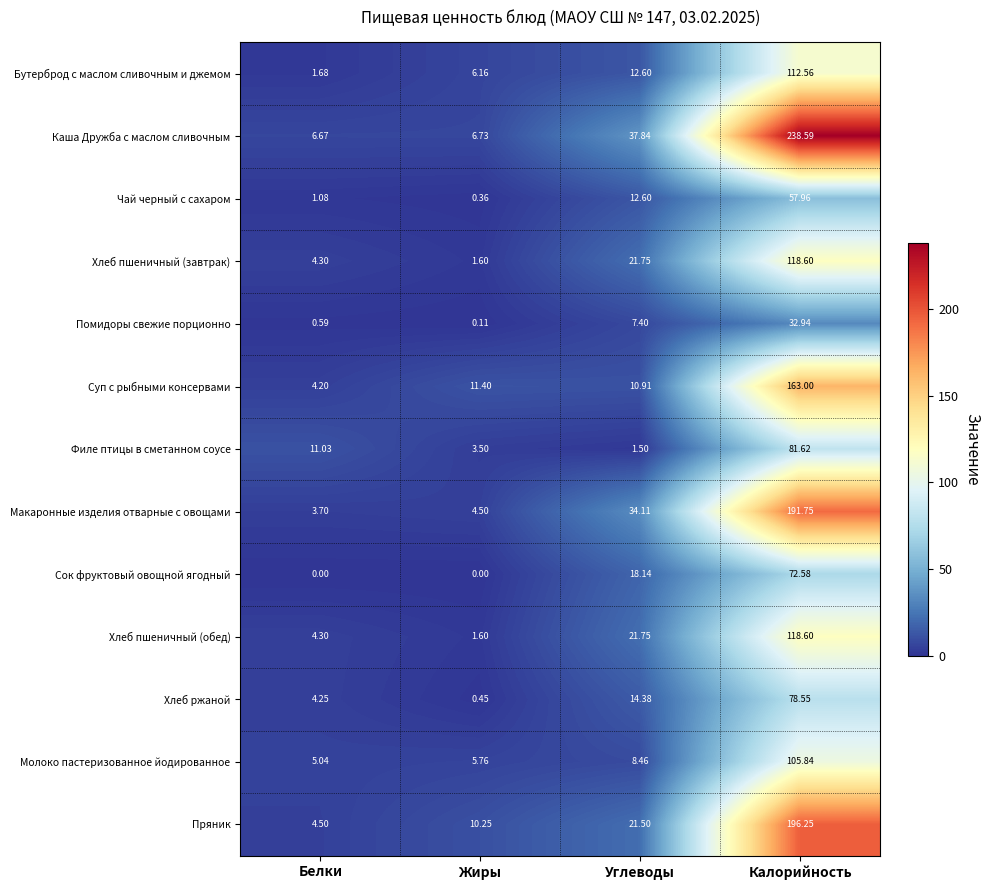

At which label does Хлеб ржаной reach its peak?

Калорийность